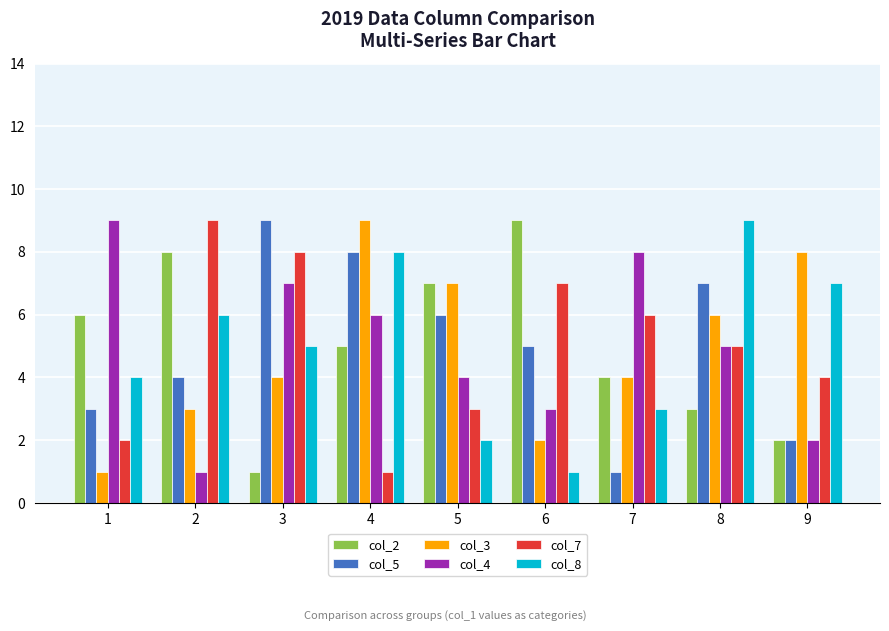

At which category is the sum across all series the highest?

4